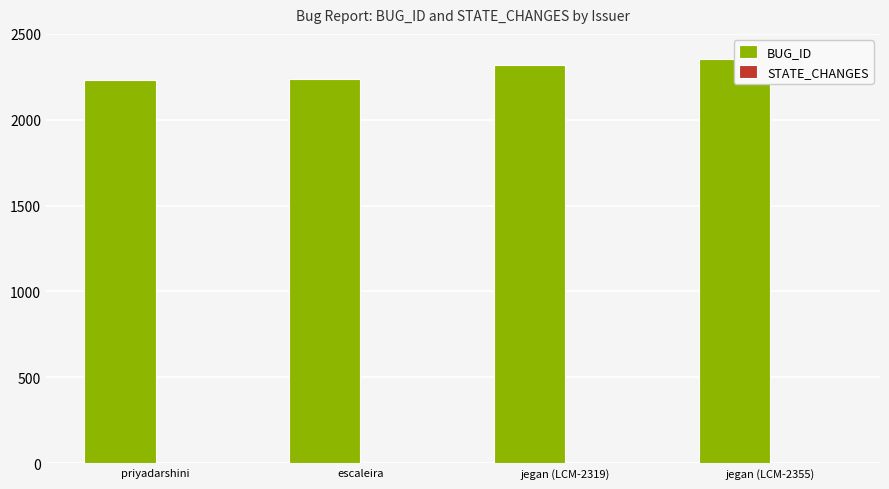

Count the STATE_CHANGES values in the range 1 to 2.

4